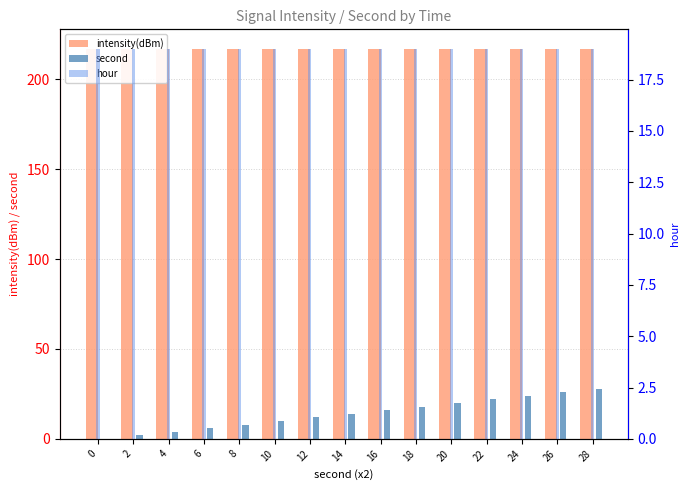

At how many categories does at least one series exceed 49?

15